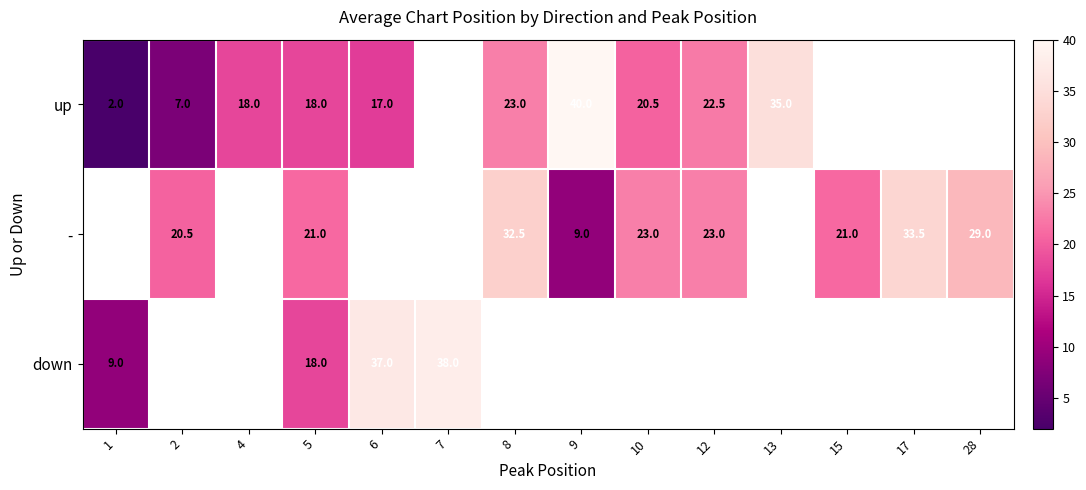

How many data points in row_0 are less than 22?

6